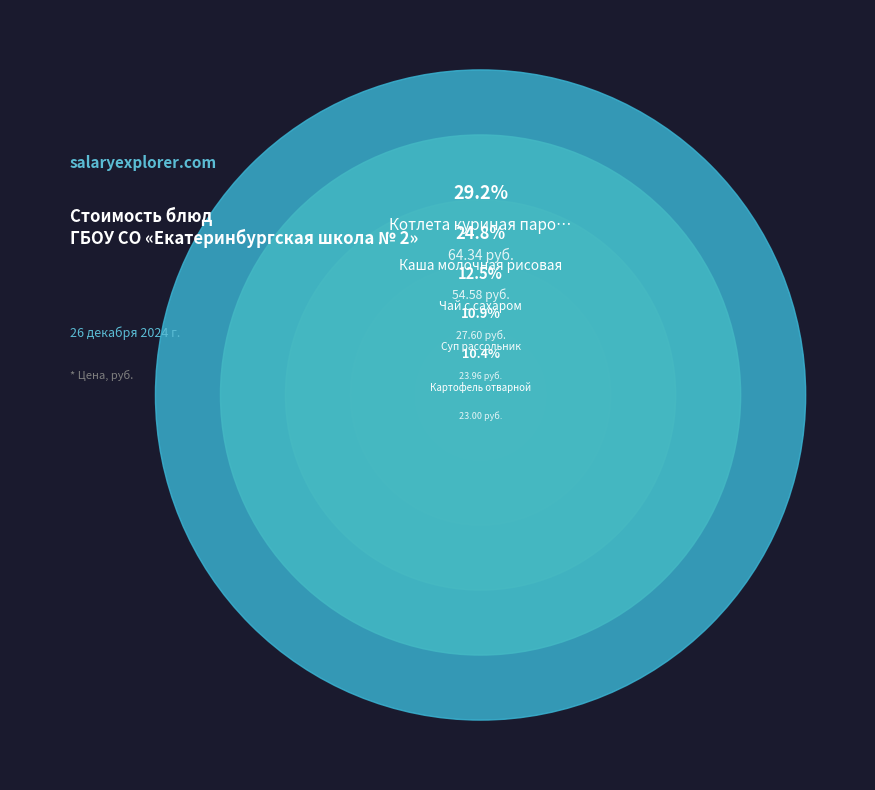

What is the total percentage of Суп рассольник and Хлеб пшеничный (обед)?

13.5%